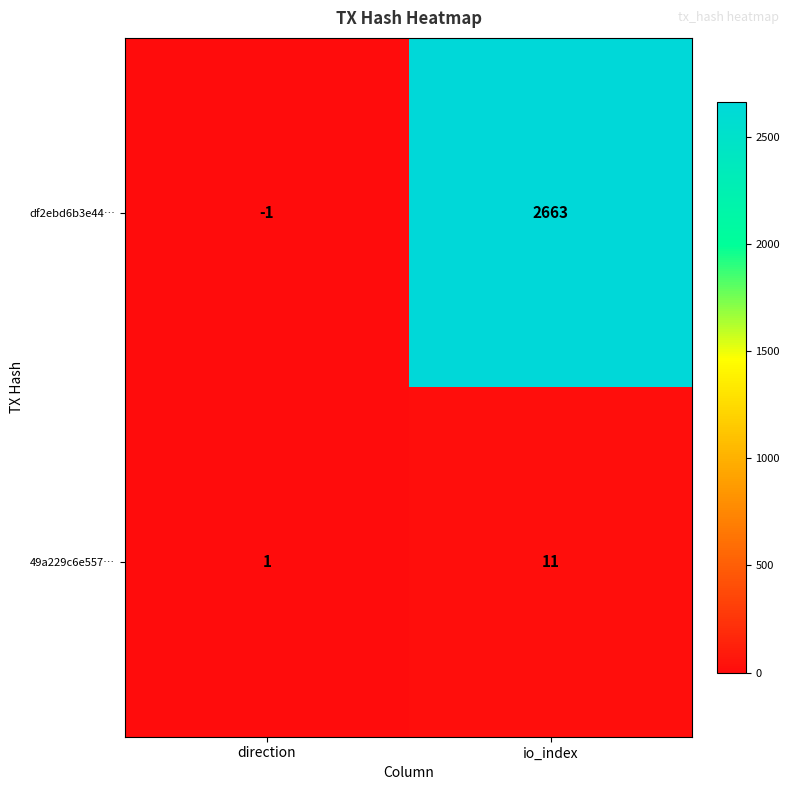

At how many categories does at least one series exceed 660?

1